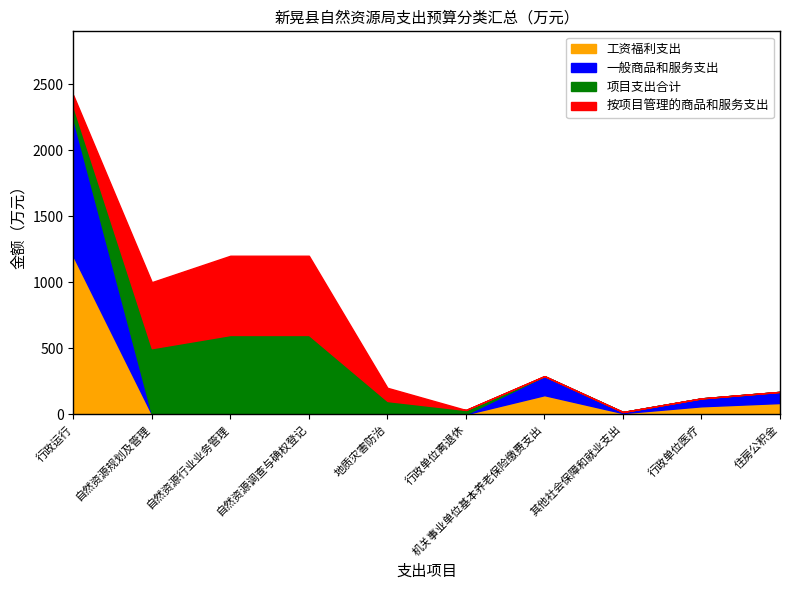

Reading left to right, what are all the values shown in this chart?

工资福利支出: 行政运行=1197.9	自然资源规划及管理=0.0	自然资源行业业务管理=0.0	自然资源调查与确权登记=0.0	地质灾害防治=0.0	行政单位离退休=0.0	机关事业单位基本养老保险缴费支出=144.2	其他社会保障和就业支出=8.4	行政单位医疗=60.0	住房公积金=84.7
一般商品和服务支出: 行政运行=1037.6	自然资源规划及管理=0.0	自然资源行业业务管理=0.0	自然资源调查与确权登记=0.0	地质灾害防治=0.0	行政单位离退休=0.0	机关事业单位基本养老保险缴费支出=144.2	其他社会保障和就业支出=8.4	行政单位医疗=60.0	住房公积金=84.7
项目支出合计: 行政运行=96.8	自然资源规划及管理=500.0	自然资源行业业务管理=600.0	自然资源调查与确权登记=600.0	地质灾害防治=100.0	行政单位离退休=32.0	机关事业单位基本养老保险缴费支出=0.0	其他社会保障和就业支出=0.0	行政单位医疗=0.0	住房公积金=0.0
按项目管理的商品和服务支出: 行政运行=83.5	自然资源规划及管理=500.0	自然资源行业业务管理=600.0	自然资源调查与确权登记=600.0	地质灾害防治=100.0	行政单位离退休=0.0	机关事业单位基本养老保险缴费支出=0.0	其他社会保障和就业支出=0.0	行政单位医疗=0.0	住房公积金=0.0